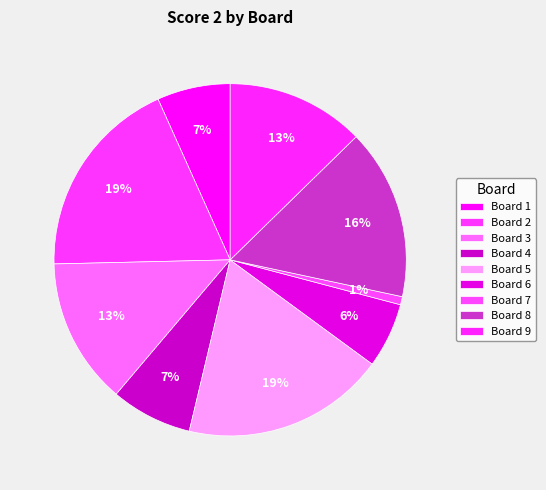

To the nearest percent, what is the difference between the Board 4 and Board 2 slice percentages?

11%